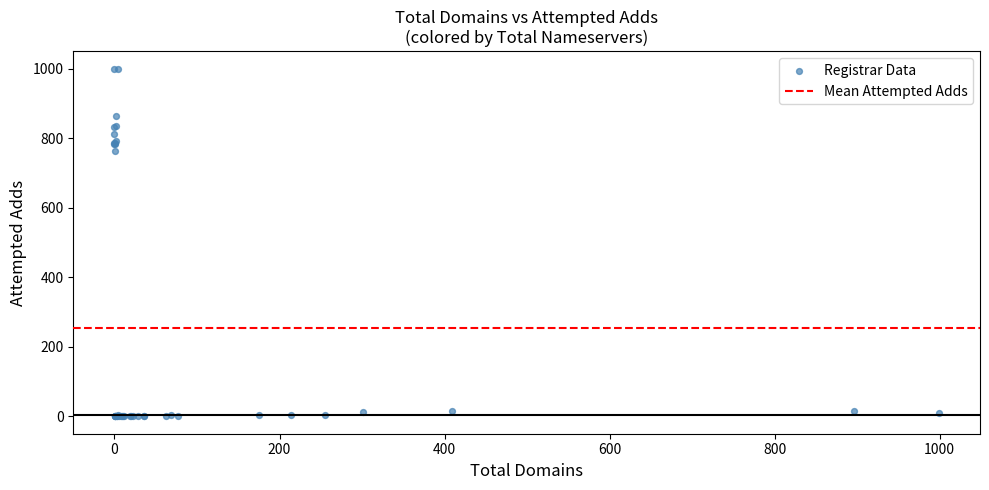

What Y value in the scatter plot is closest to 500?

763